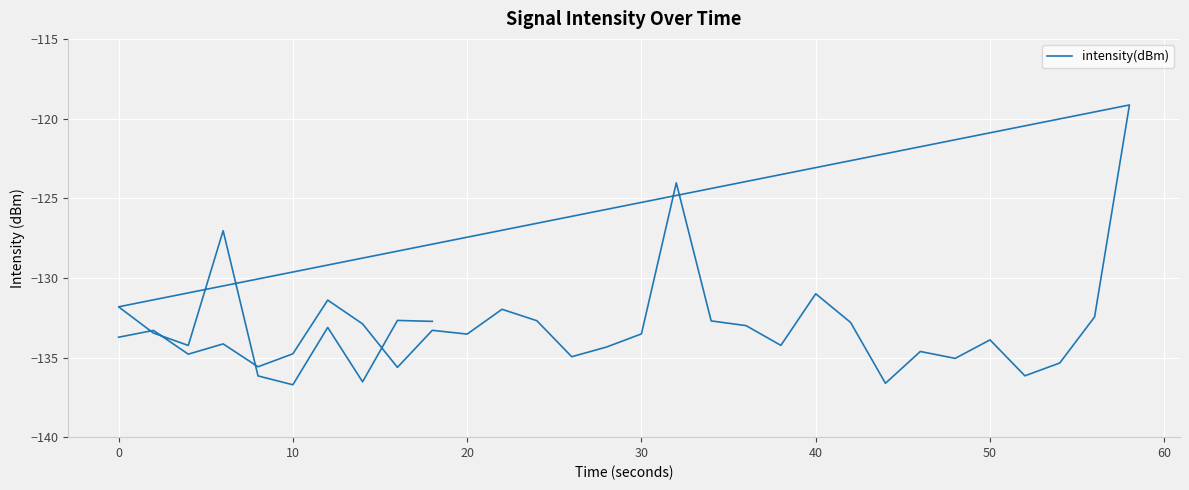

Reading left to right, list all the values displayed in this chart.

-133.7	-133.3	-134.8	-134.1	-135.6	-134.8	-131.4	-132.9	-135.6	-133.3	-133.5	-132.0	-132.7	-135.0	-134.3	-133.5	-124.0	-132.7	-133.0	-134.2	-131.0	-132.8	-136.6	-134.6	-135.1	-133.9	-136.1	-135.3	-132.5	-119.1	-131.8	-133.5	-134.2	-127.0	-136.2	-136.7	-133.1	-136.5	-132.7	-132.7